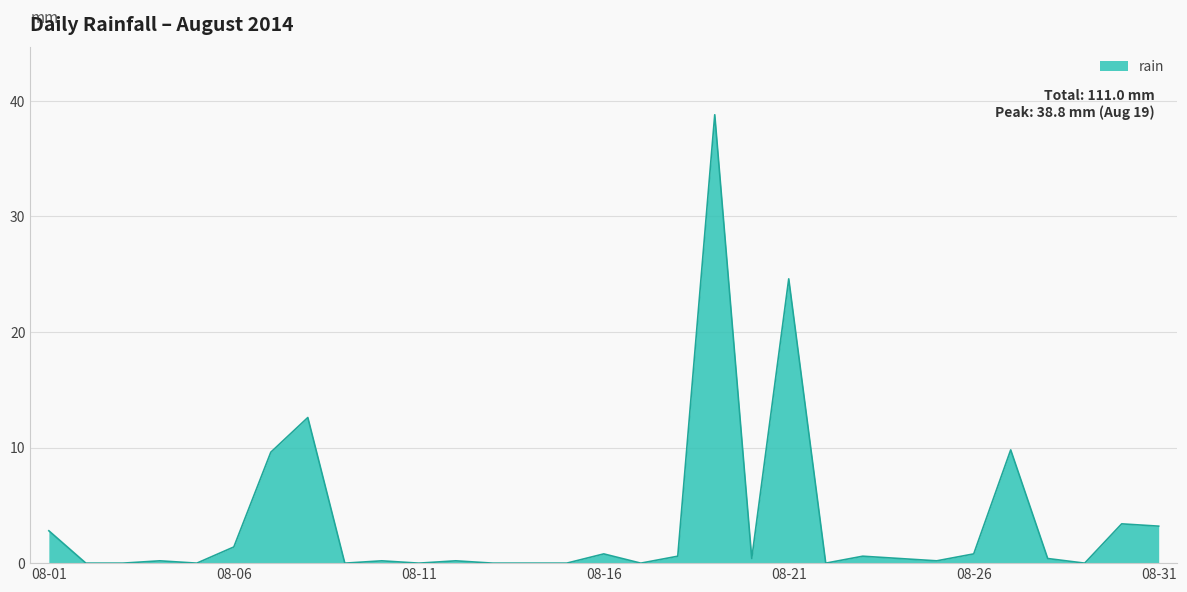

What is the maximum value shown in the chart?

38.8